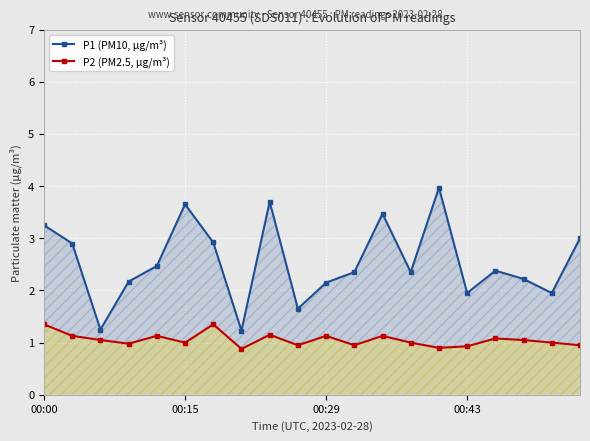

True or false: P2 (PM2.5, µg/m³) and P1 (PM10, µg/m³) cross at least once.

False